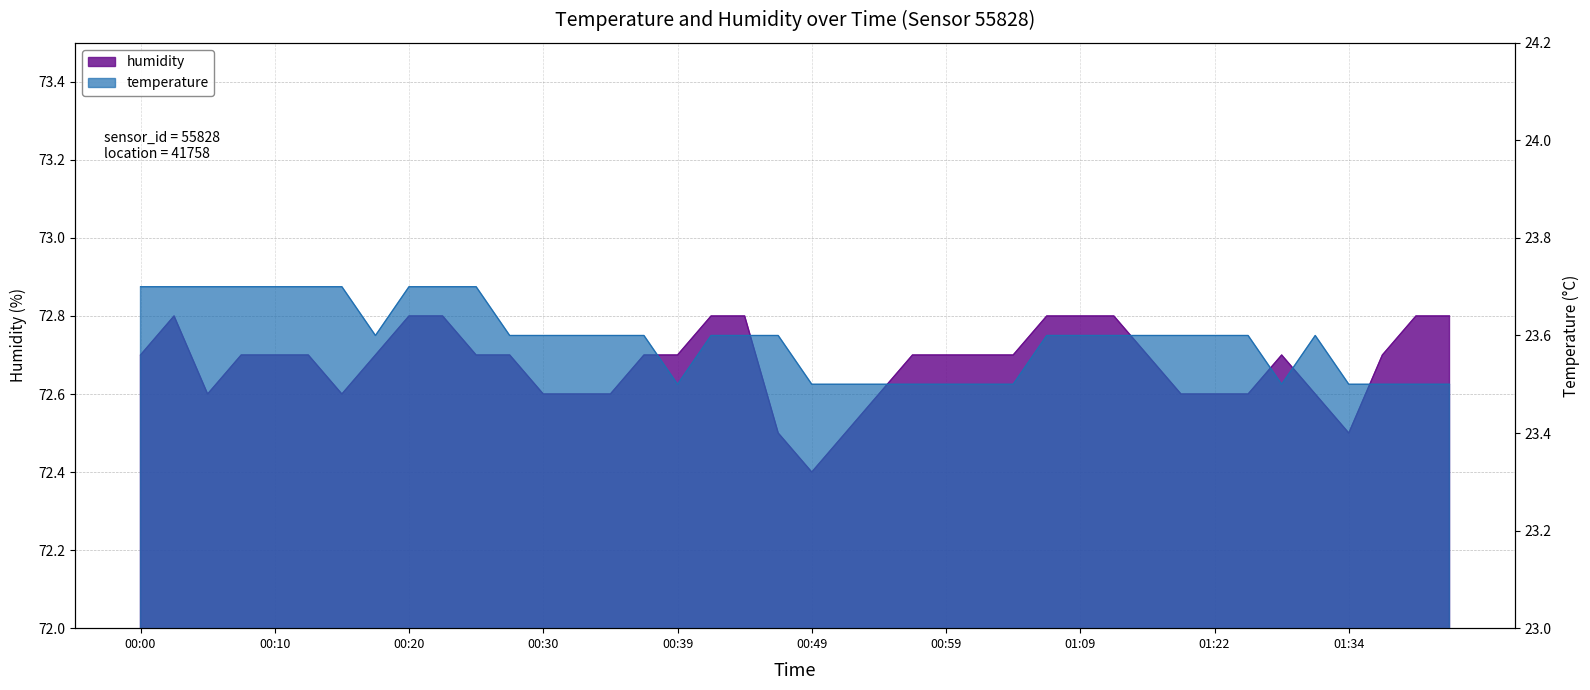

Reading left to right, list all the values displayed in this chart.

temperature: 00:00=23.7	00:03=23.7	00:05=23.7	00:08=23.7	00:10=23.7	00:13=23.7	00:15=23.7	00:17=23.6	00:20=23.7	00:22=23.7	00:25=23.7	00:27=23.6	00:30=23.6	00:32=23.6	00:35=23.6	00:37=23.6	00:39=23.5	00:42=23.6	00:44=23.6	00:47=23.6	00:49=23.5	00:52=23.5	00:54=23.5	00:56=23.5	00:59=23.5	01:01=23.5	01:04=23.5	01:06=23.6	01:09=23.6	01:11=23.6	01:16=23.6	01:19=23.6	01:22=23.6	01:27=23.6	01:29=23.5	01:32=23.6	01:34=23.5	01:37=23.5	01:39=23.5	01:42=23.5
humidity: 00:00=72.7	00:03=72.8	00:05=72.6	00:08=72.7	00:10=72.7	00:13=72.7	00:15=72.6	00:17=72.7	00:20=72.8	00:22=72.8	00:25=72.7	00:27=72.7	00:30=72.6	00:32=72.6	00:35=72.6	00:37=72.7	00:39=72.7	00:42=72.8	00:44=72.8	00:47=72.5	00:49=72.4	00:52=72.5	00:54=72.6	00:56=72.7	00:59=72.7	01:01=72.7	01:04=72.7	01:06=72.8	01:09=72.8	01:11=72.8	01:16=72.7	01:19=72.6	01:22=72.6	01:27=72.6	01:29=72.7	01:32=72.6	01:34=72.5	01:37=72.7	01:39=72.8	01:42=72.8